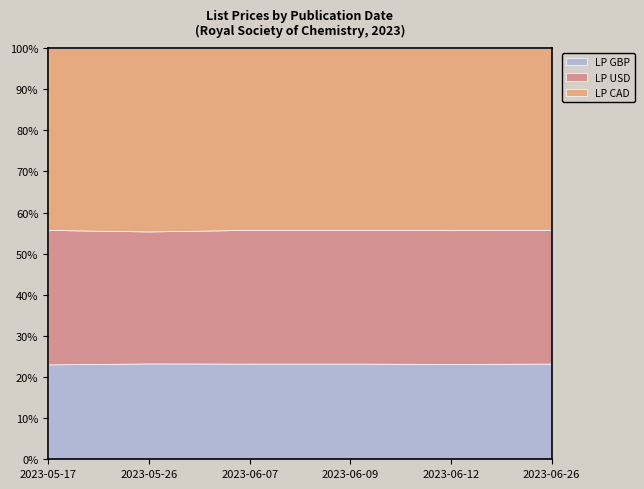

True or false: LP CAD and LP USD intersect in this chart.

False